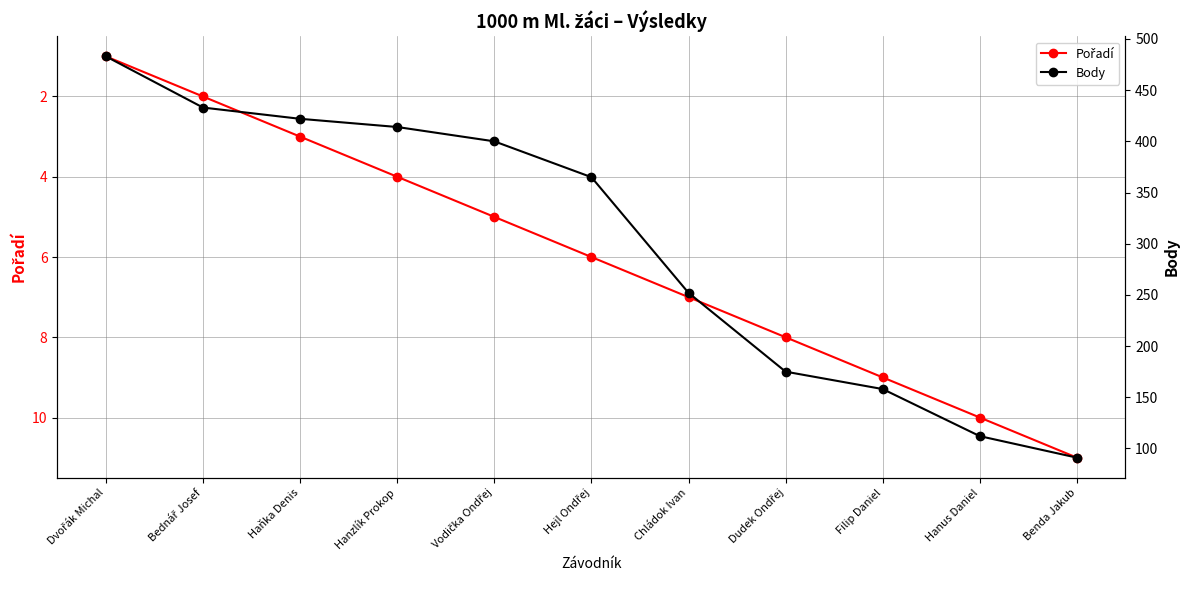

How many values in the Pořadí series are below 6?

5